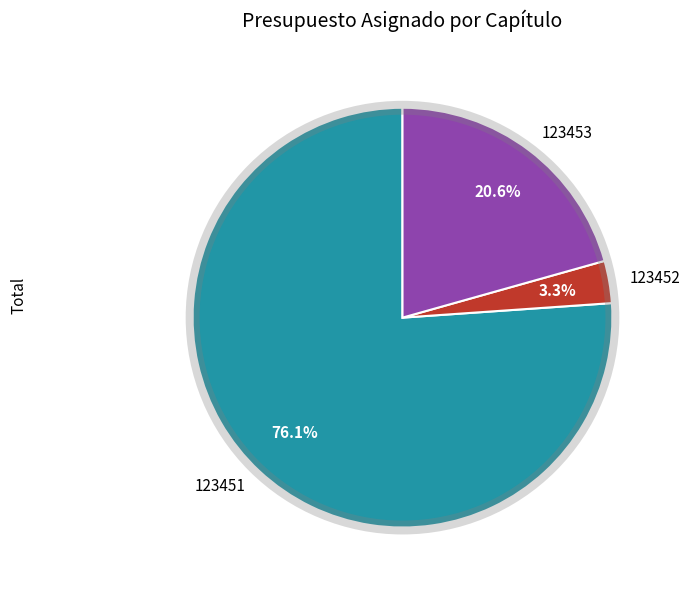

Is there a majority slice in this chart?

Yes